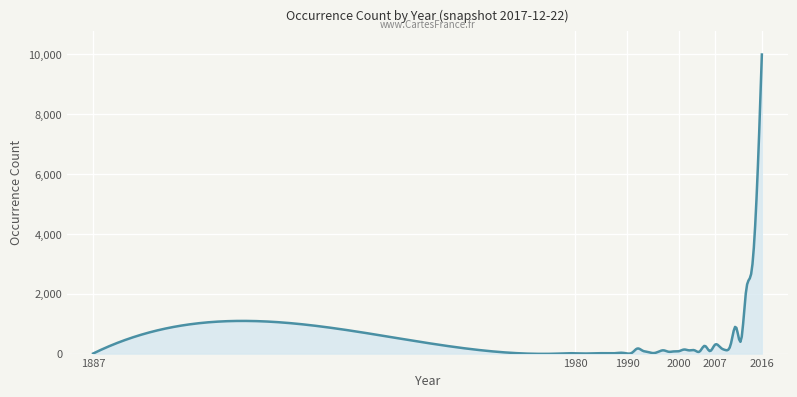

What is the greatest value displayed?

9979.0